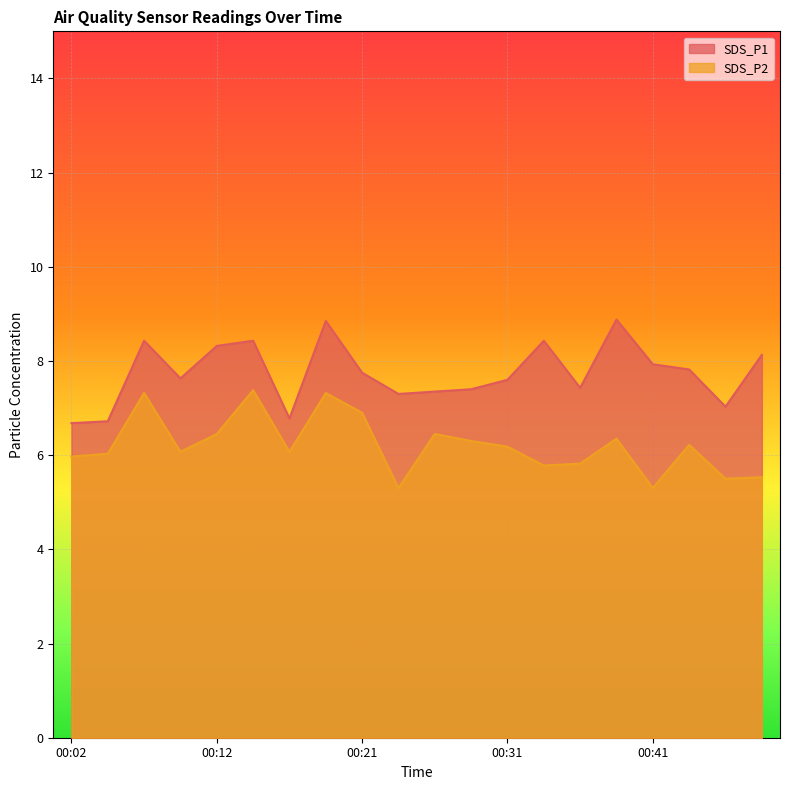

At which category is the sum across all series the highest?

00:19